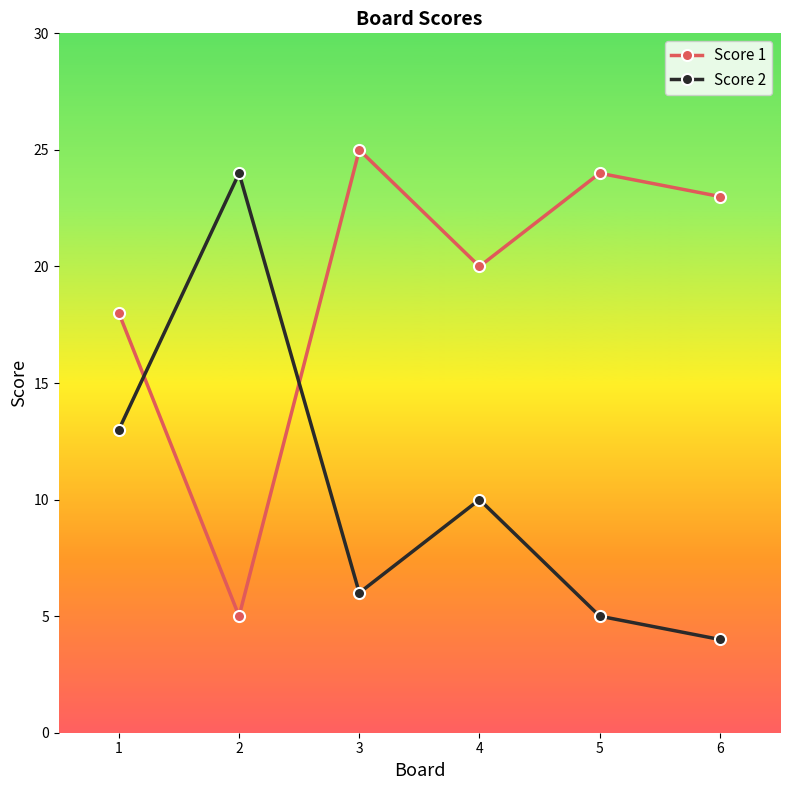

Where do Score 2 and Score 1 first cross each other?

1 and 2